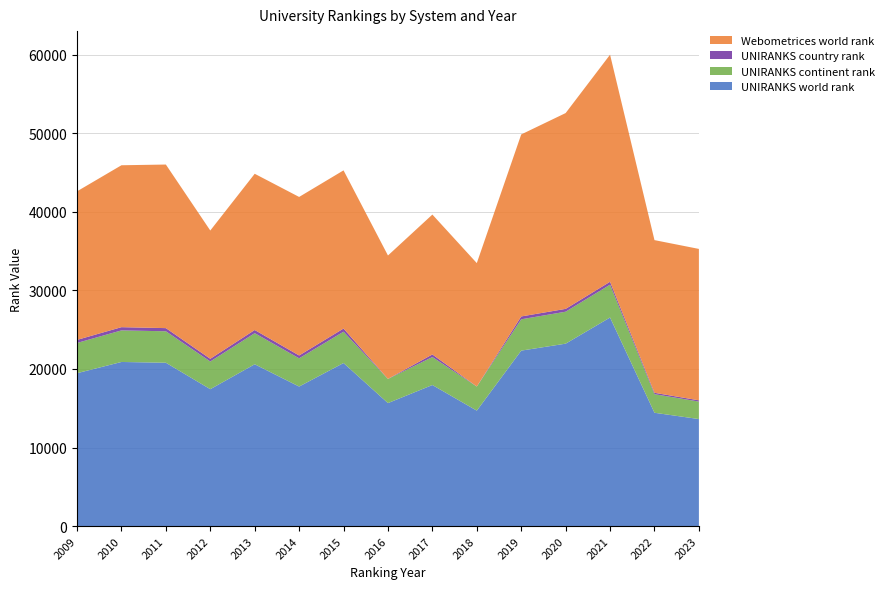

Reading right to left, what are all the values shown in this chart?

UNIRANKS world rank: 13621	14423	26547	23219	22334	14692	17955	15654	20755	17761	20596	17425	20792	20889	19458
UNIRANKS continent rank: 2226	2364	4181	4069	3987	3067	3562	3075	3987	3593	3960	3526	4003	4020	3852
UNIRANKS country rank: 161	179	372	361	363	7	330	7	403	361	403	343	403	410	389
Webometrices world rank: 19273	19435	28907	24926	23171	15709	17807	15708	20136	20182	19888	16329	20824	20612	18912